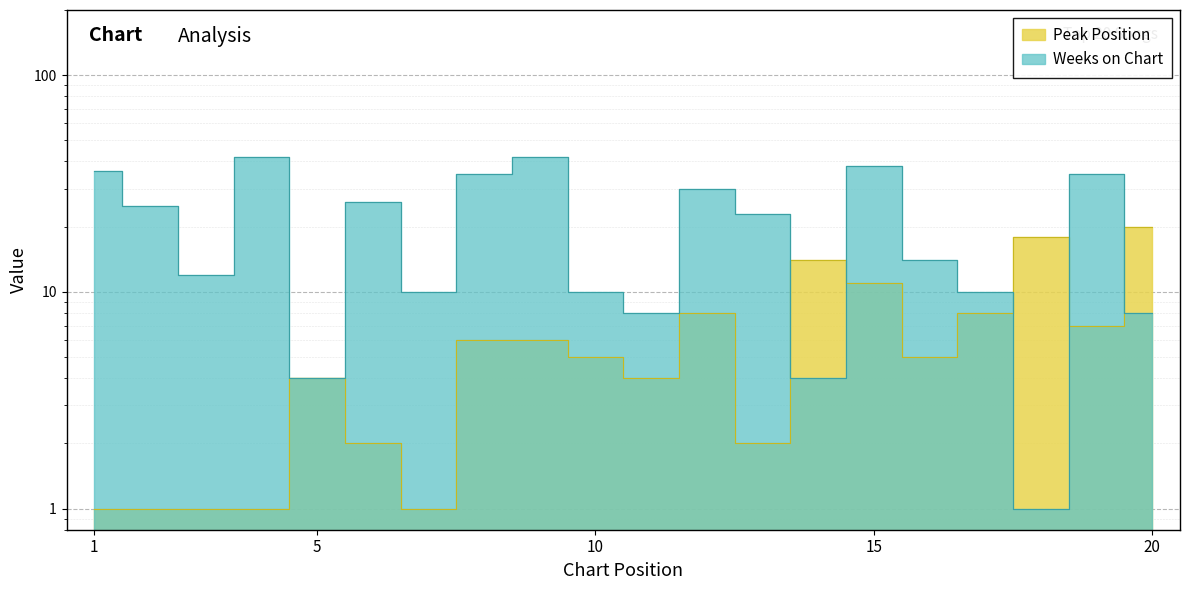

Where is the first local minimum for Weeks on Chart?

3